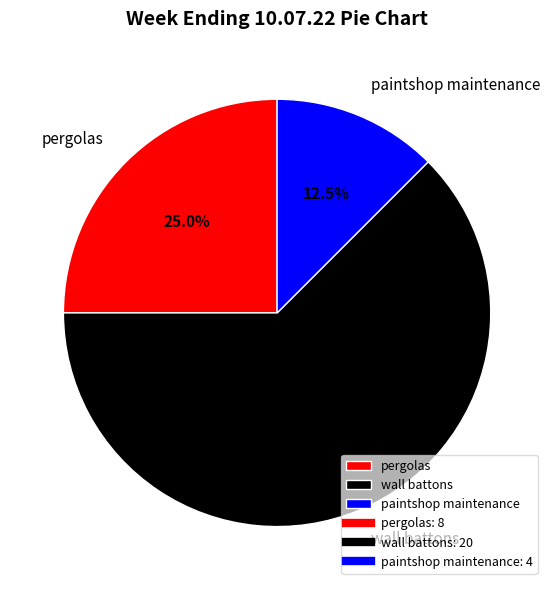

Which slice represents more than half of the pie?

wall battons